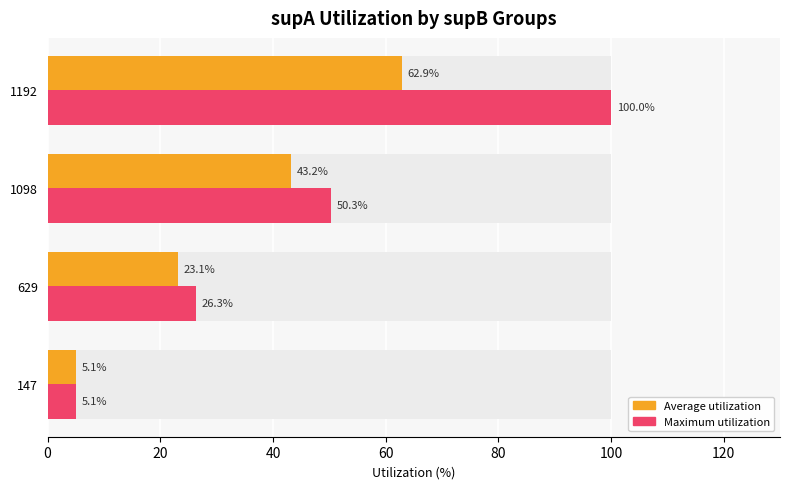

What is the sum of all Maximum utilization values?

181.6